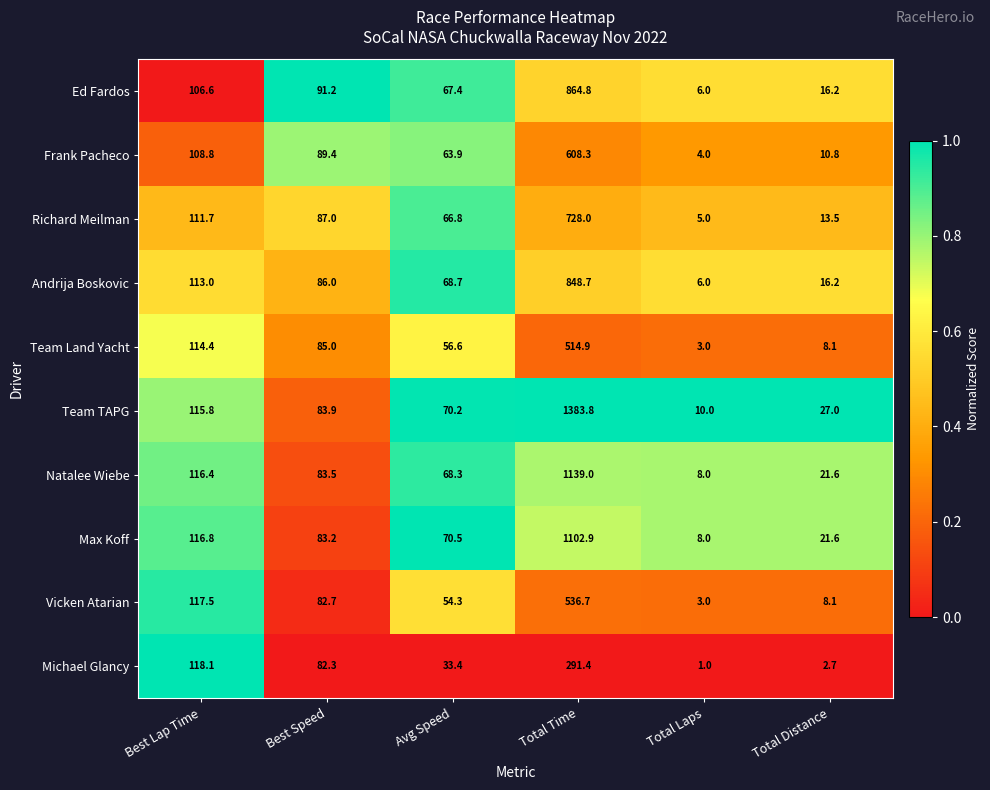

What is the maximum value shown in the chart?

1383.8